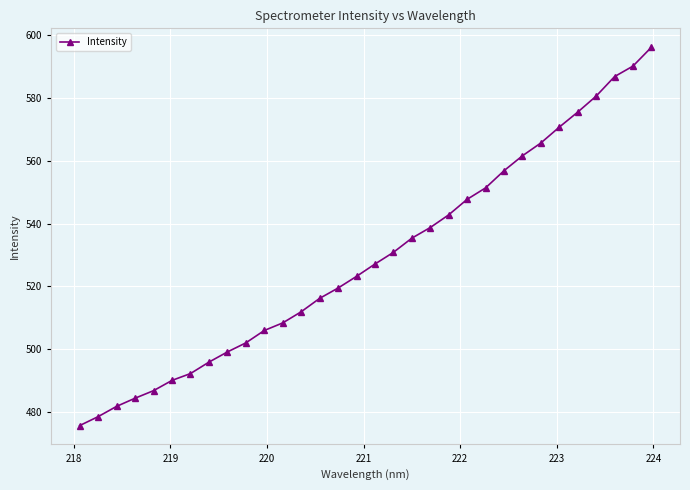

What is the greatest value displayed?

596.2